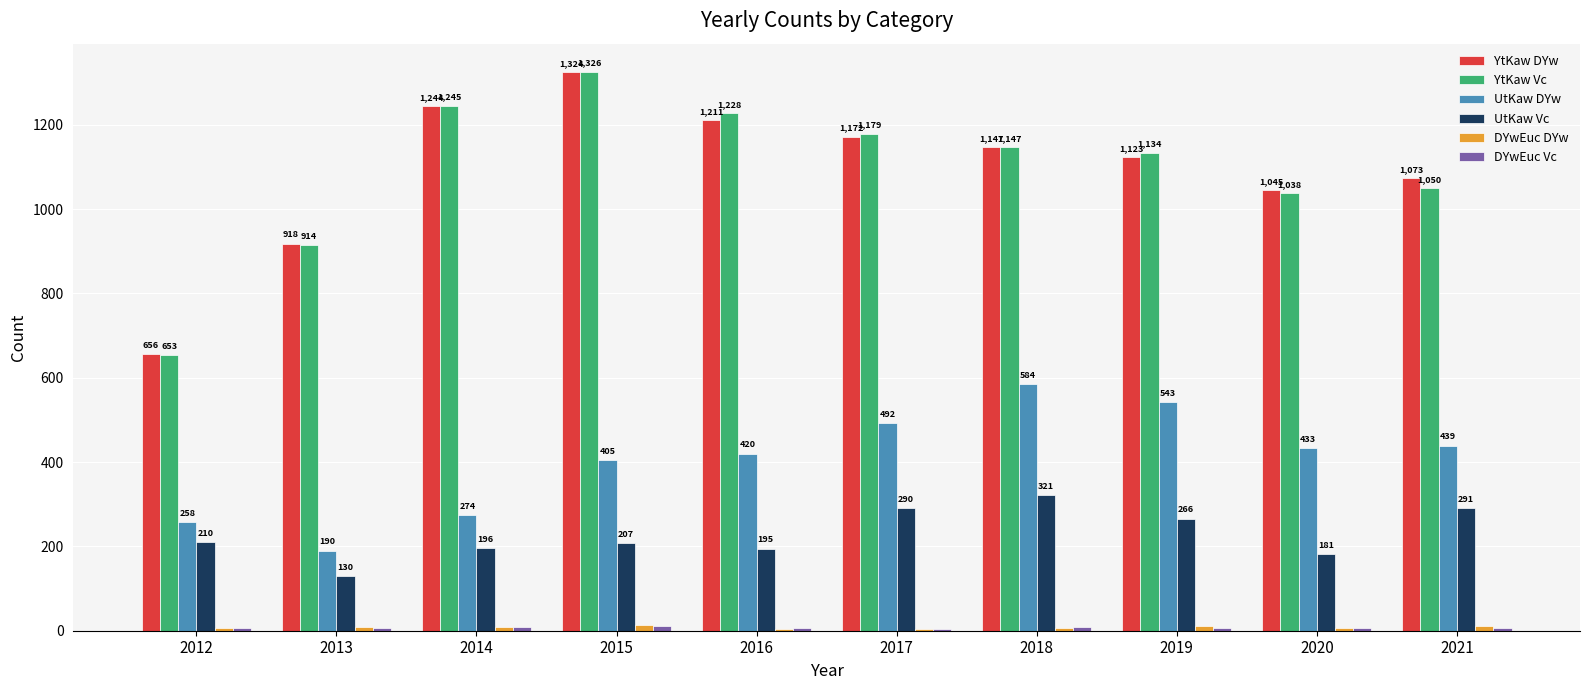

Which series changed the most between 2014 and 2016?

UtKaw DYw